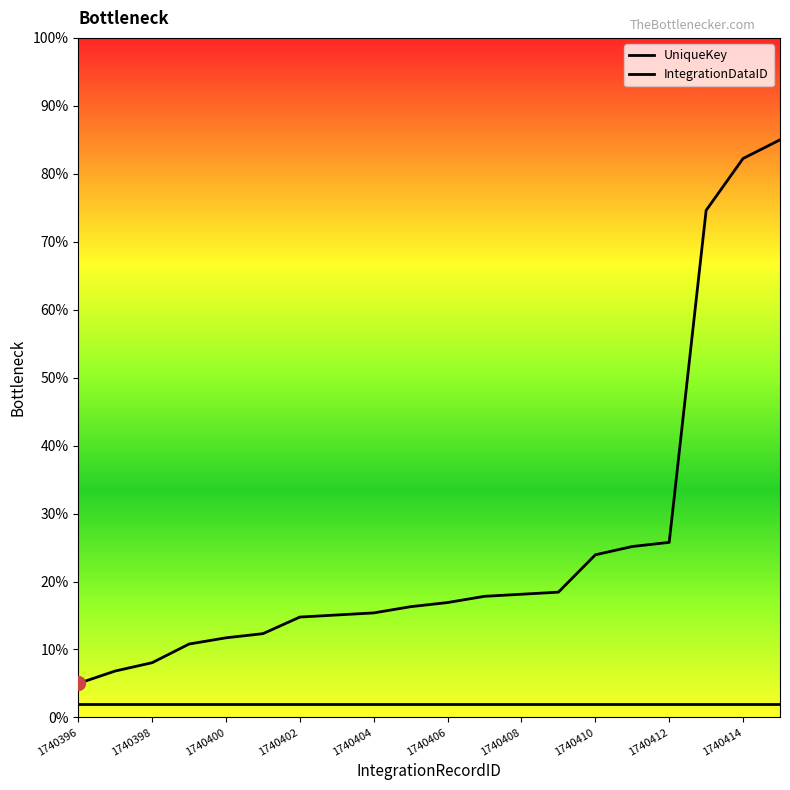

Which series changed the most between 1740406 and 16?

UniqueKey